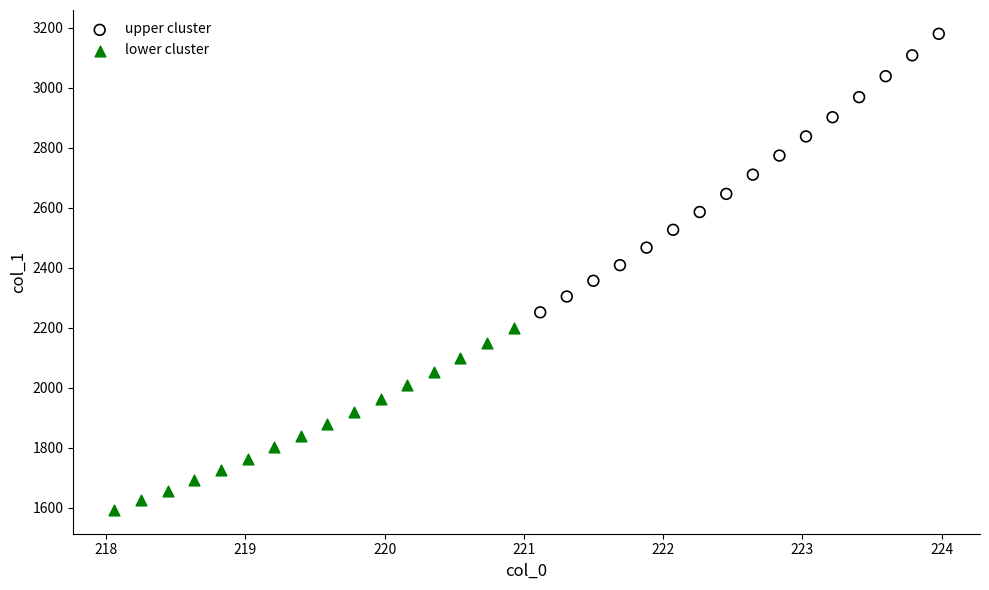

What are all the series names shown in the legend?

upper cluster, lower cluster